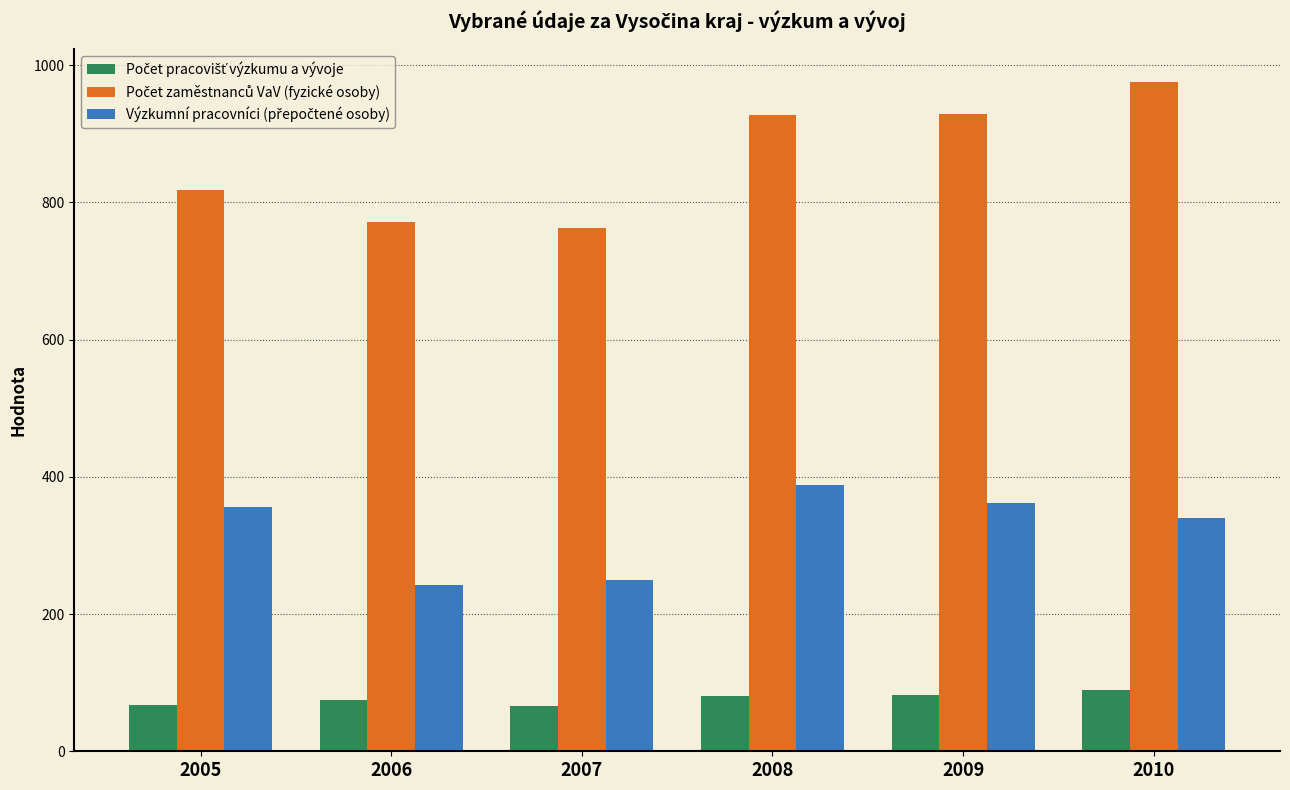

What is the smallest value displayed?

66.0